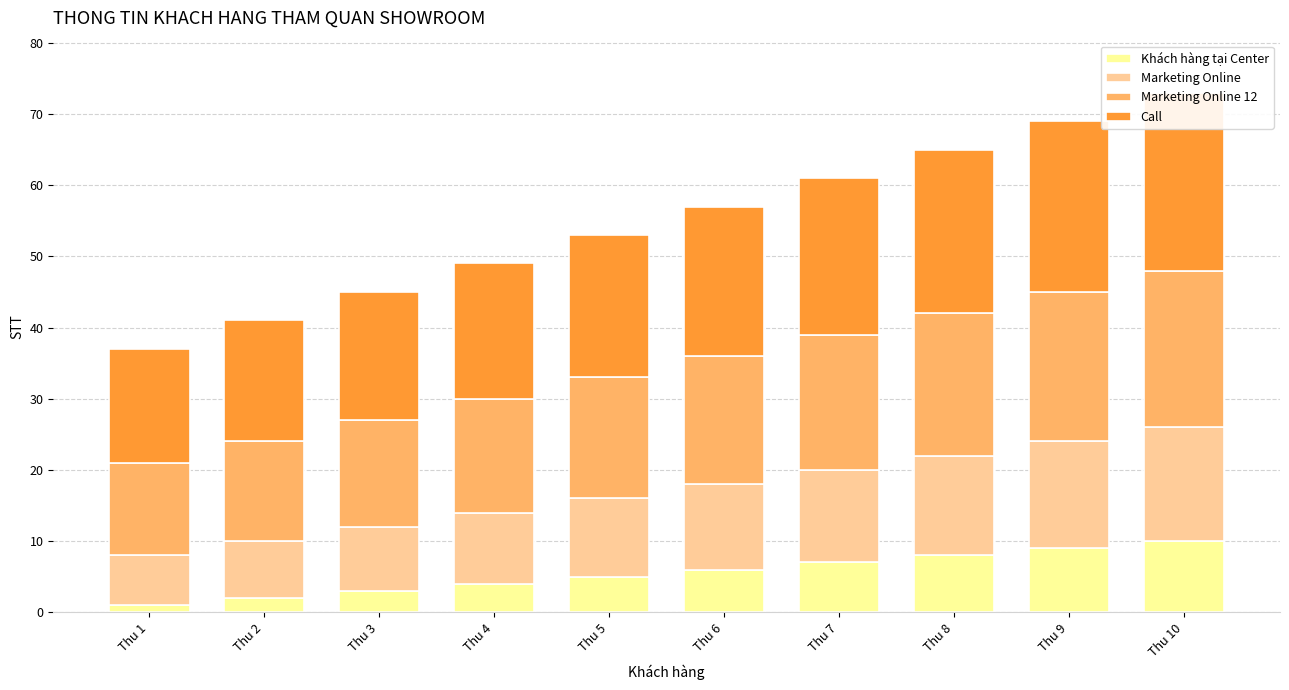

What is the maximum value shown in the chart?

25